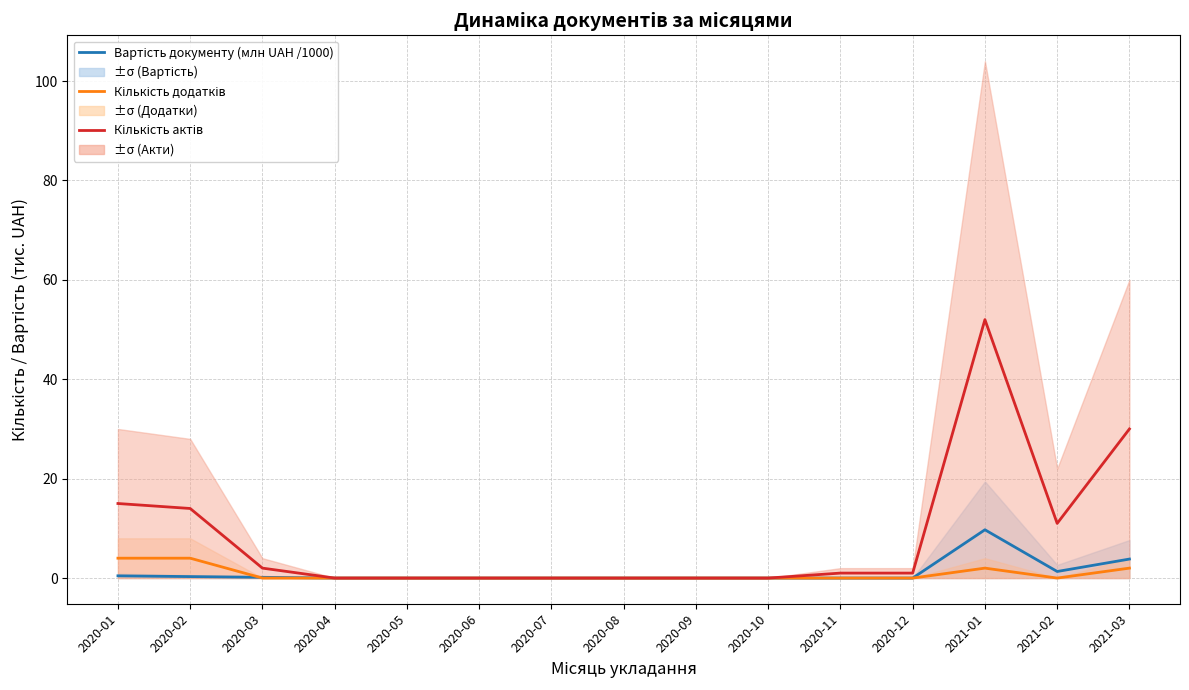

How many lines are shown in the chart?

3